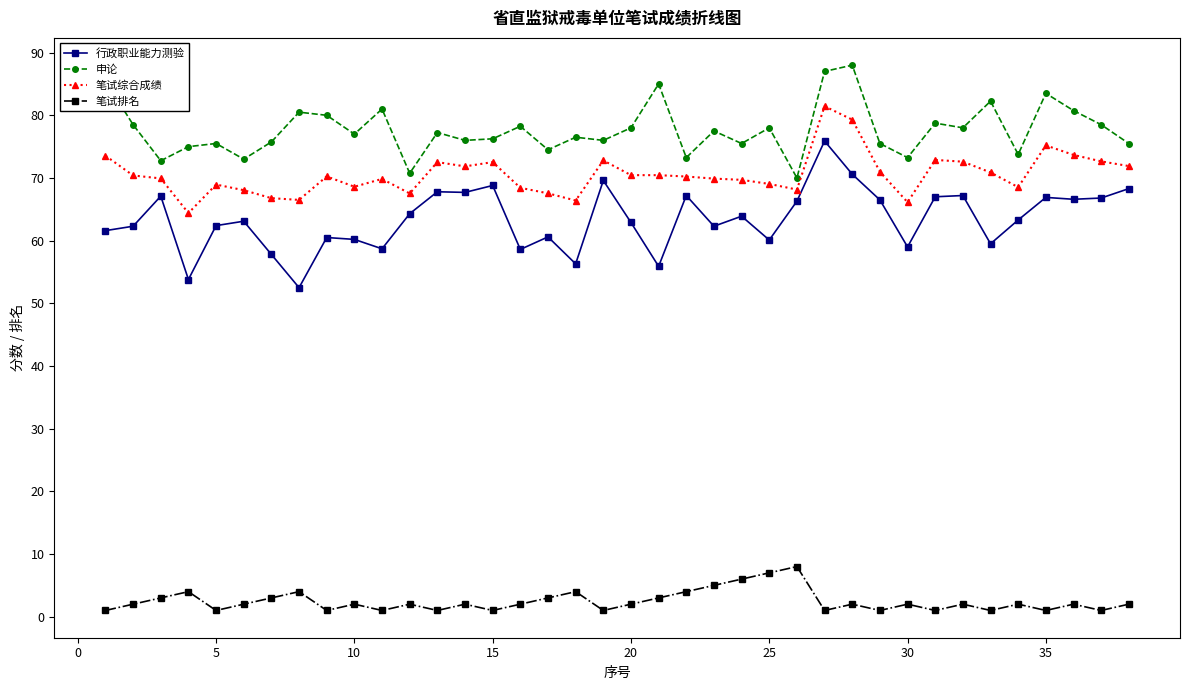

What is the value of the 笔试综合成绩 point at the 28th from the left?

79.3